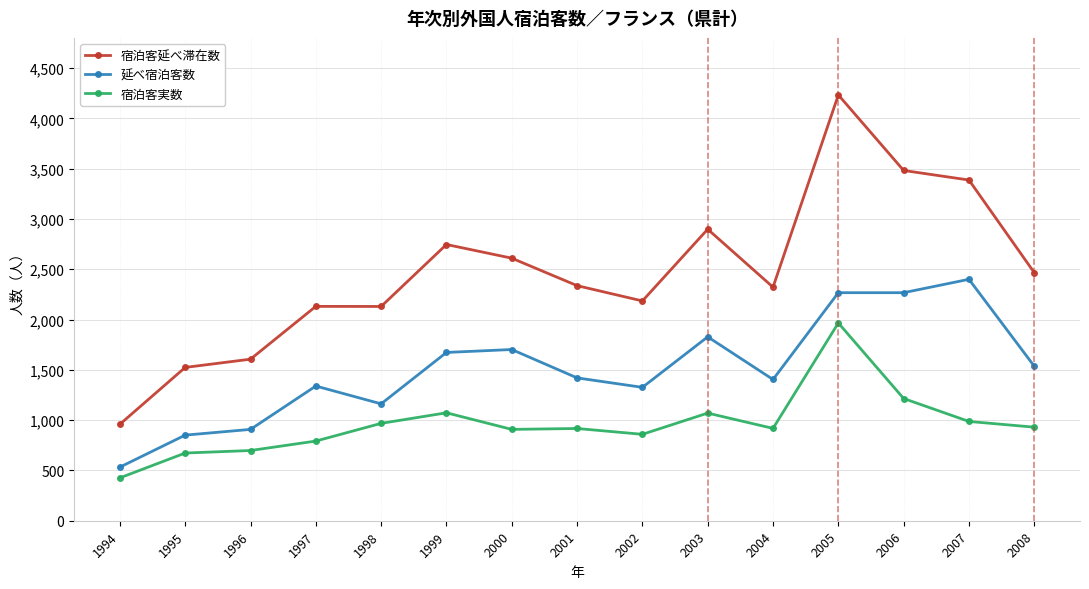

The 延べ宿泊客数 series shows 2172 at 2001. True or false?

False